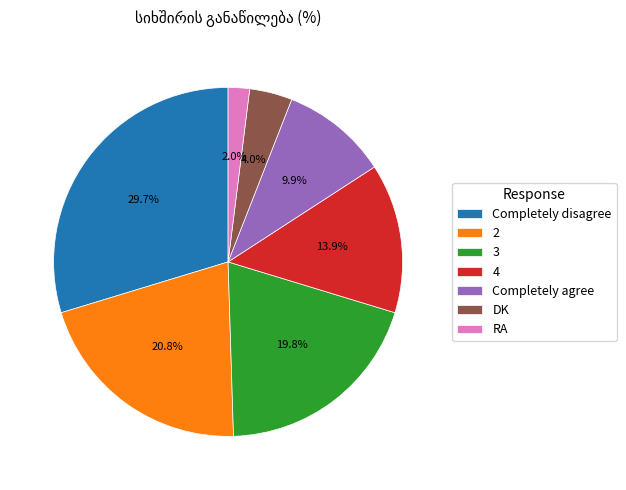

Which slice is the smallest?

RA